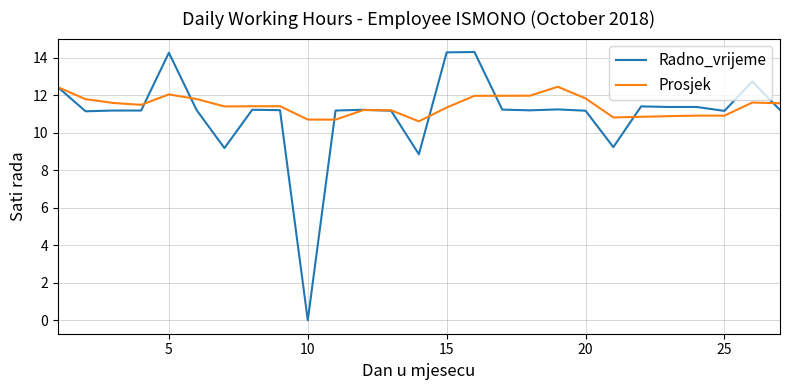

How many values in the Prosjek series are below 11?

8